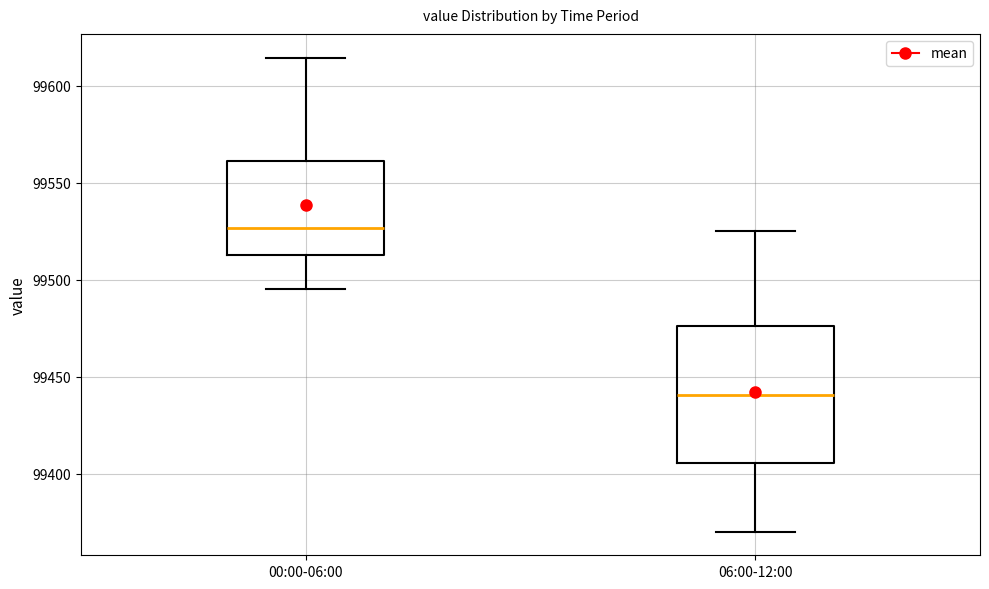

Which box has the lowest median line?

06:00-12:00